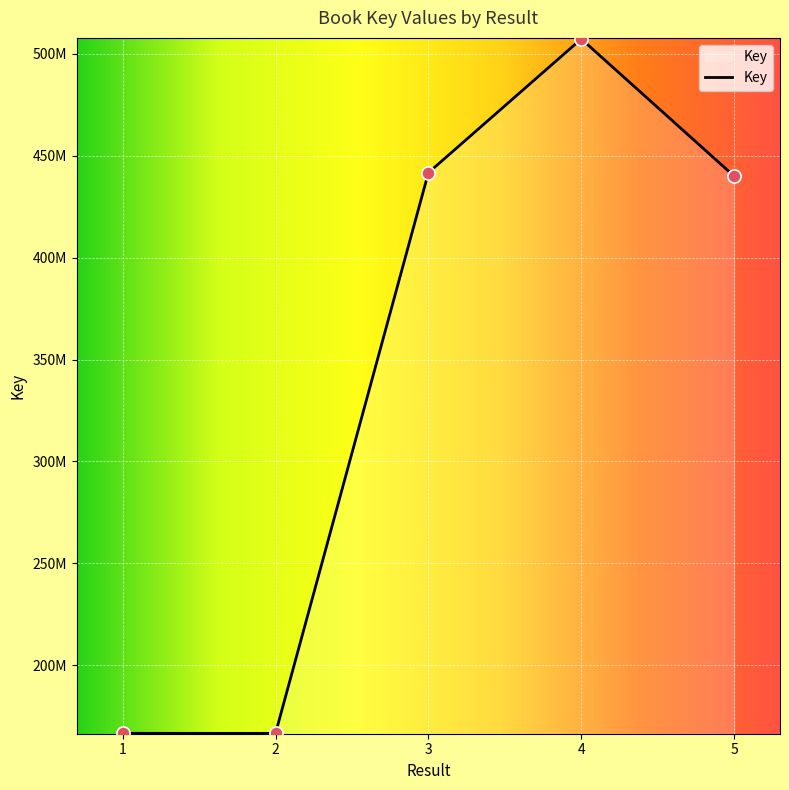

What is the change in value from 1 to 4?

+340733355